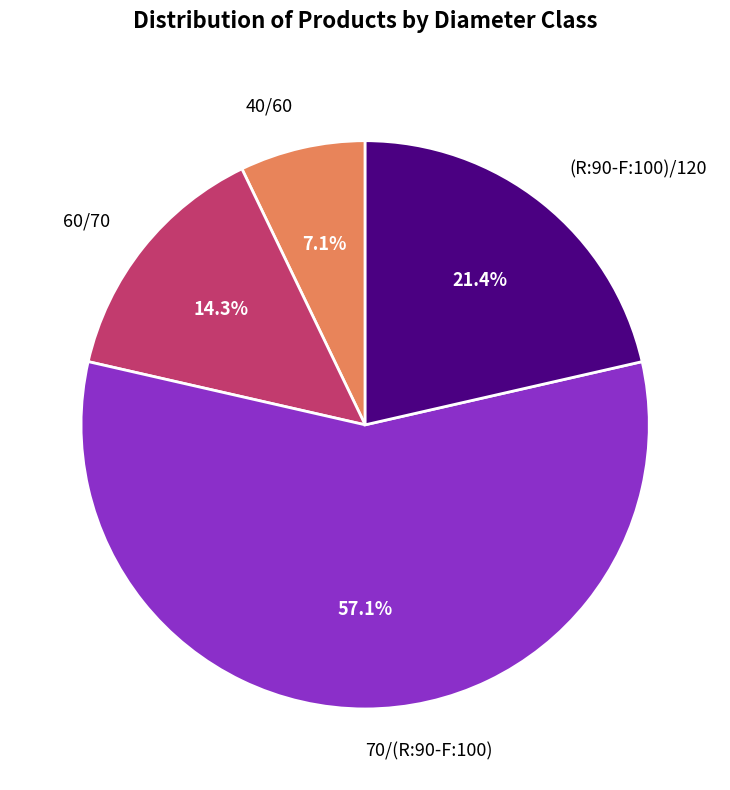

Does any single category account for the majority?

Yes